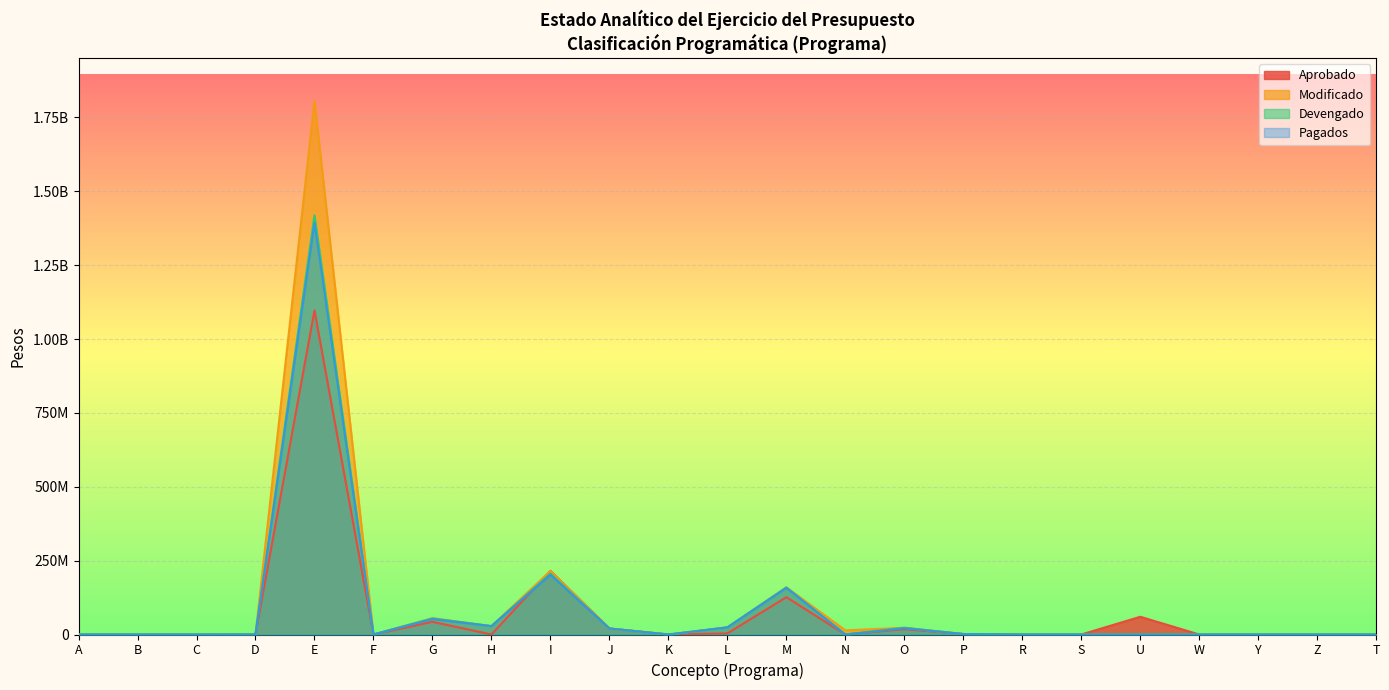

The Pagados series shows -421518336.4 at F. True or false?

False